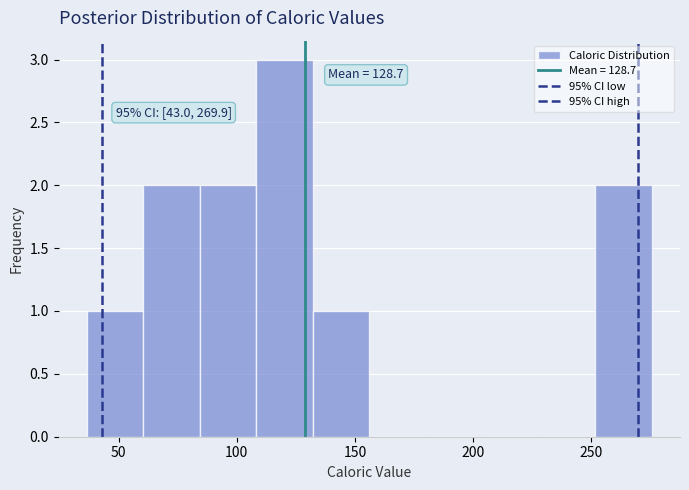

Over which range of the x-axis is the bar tallest?

110 to 130